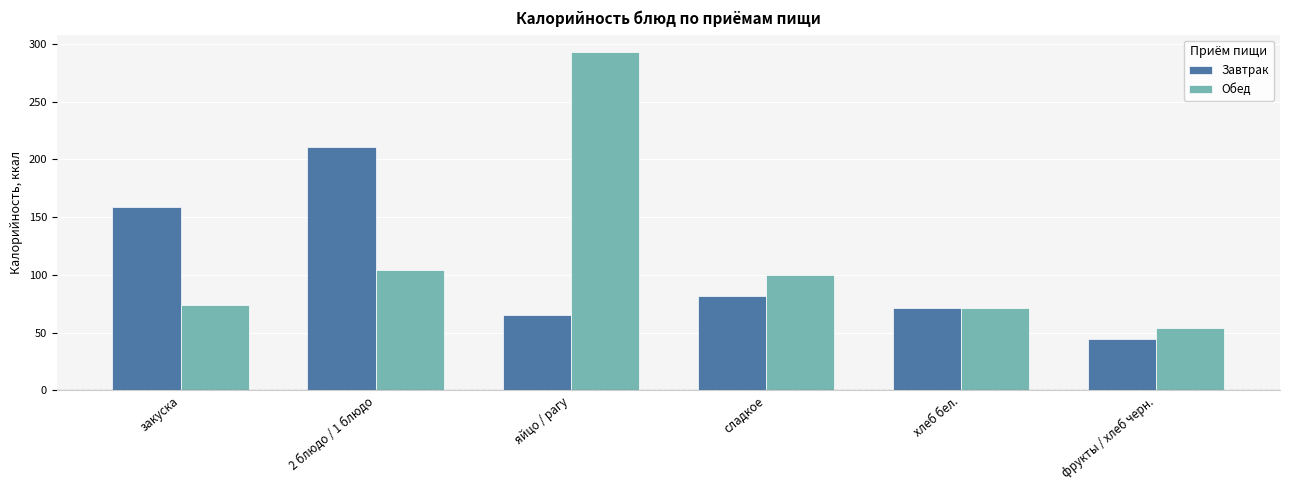

What position from the left is сладкое?

4